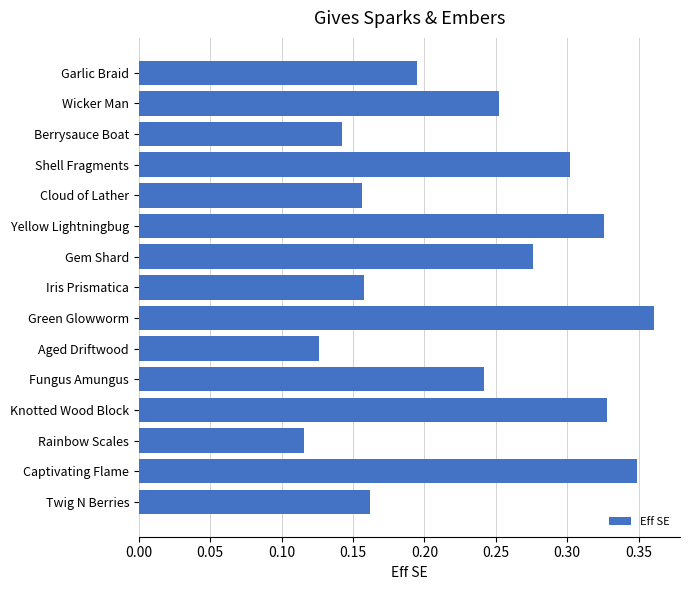

What is the sum of all values?

3.5